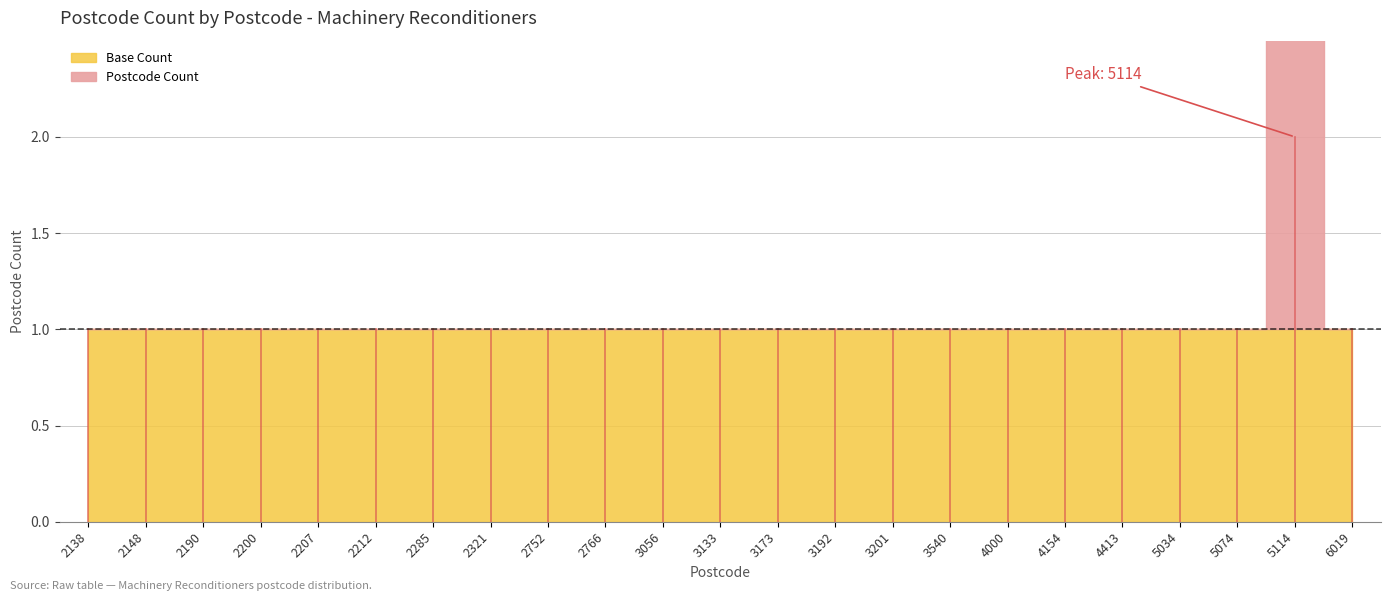

Count the values in the range 1 to 2.

23